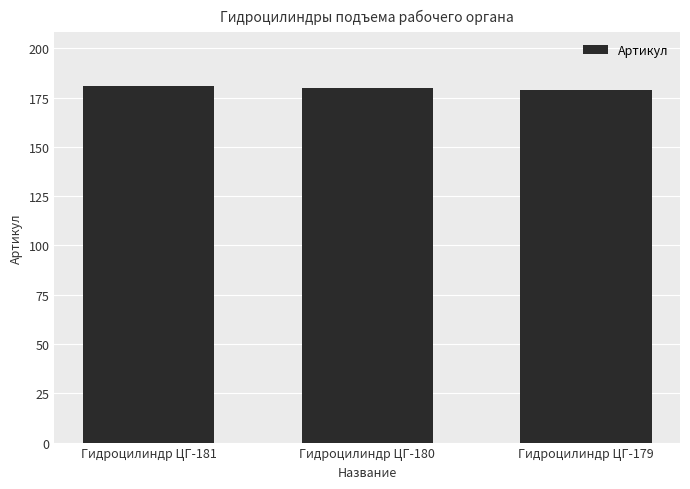

How many data points does each series have?

3